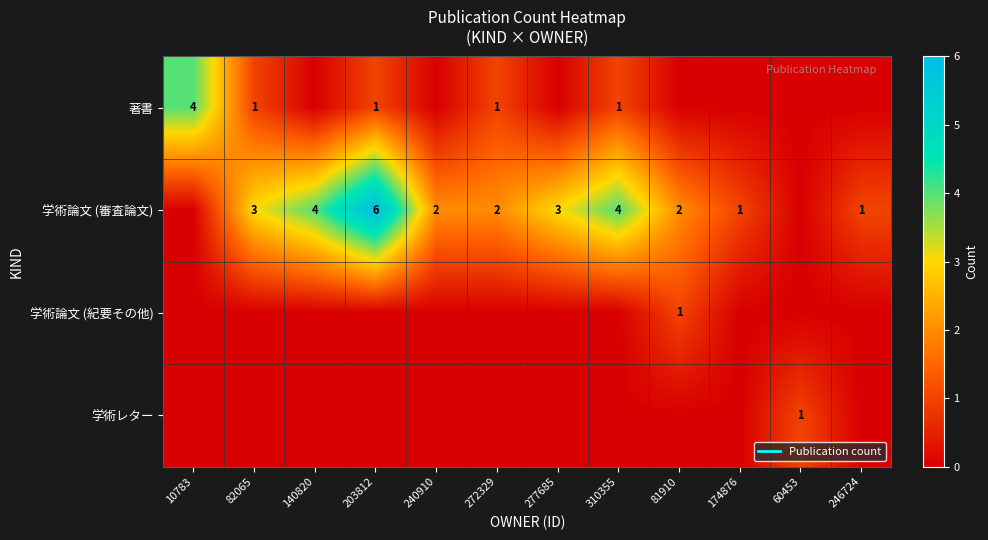

At which category does the chart reach its minimum across all series?

140820